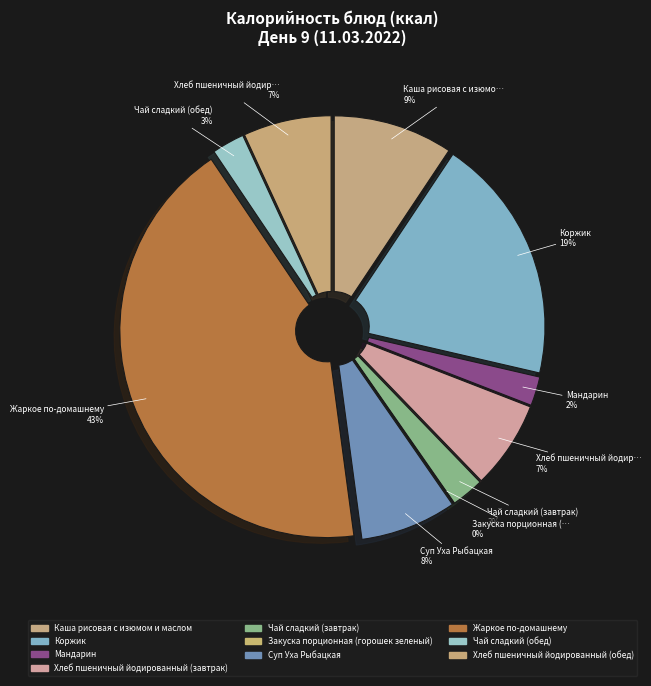

Do Закуска порционная (горошек зеленый) and Мандарин together represent more than half of the pie?

No